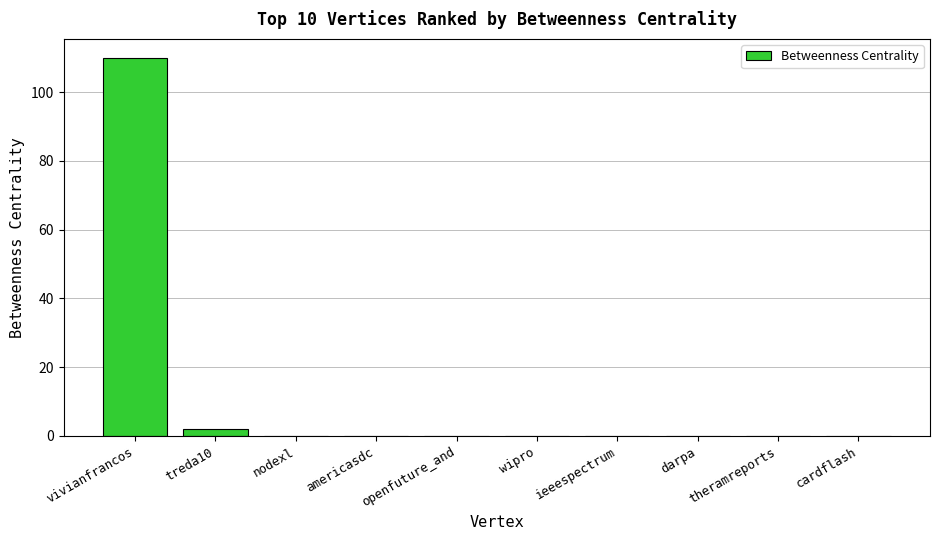

Is it true that the value at nodexl is -60?

False